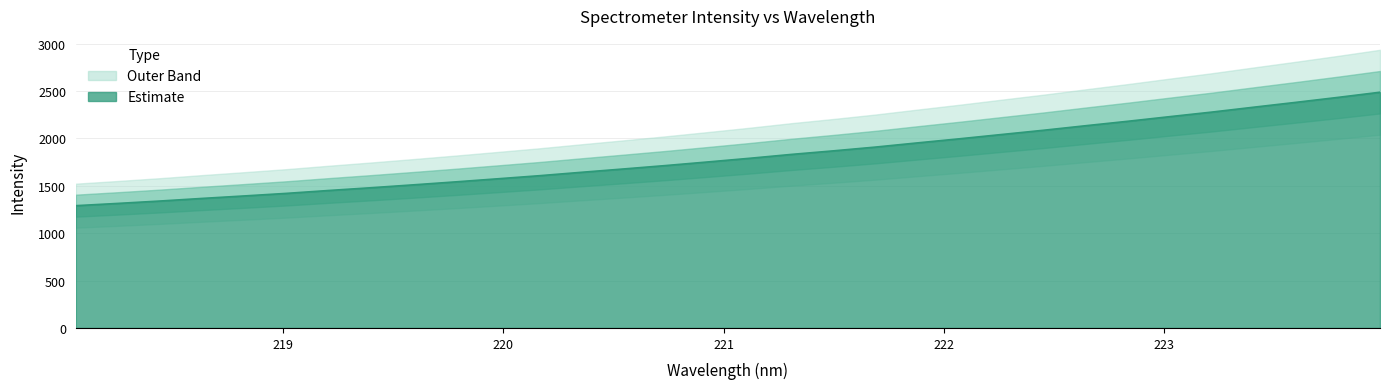

What is the minimum value for Estimate?

1289.8